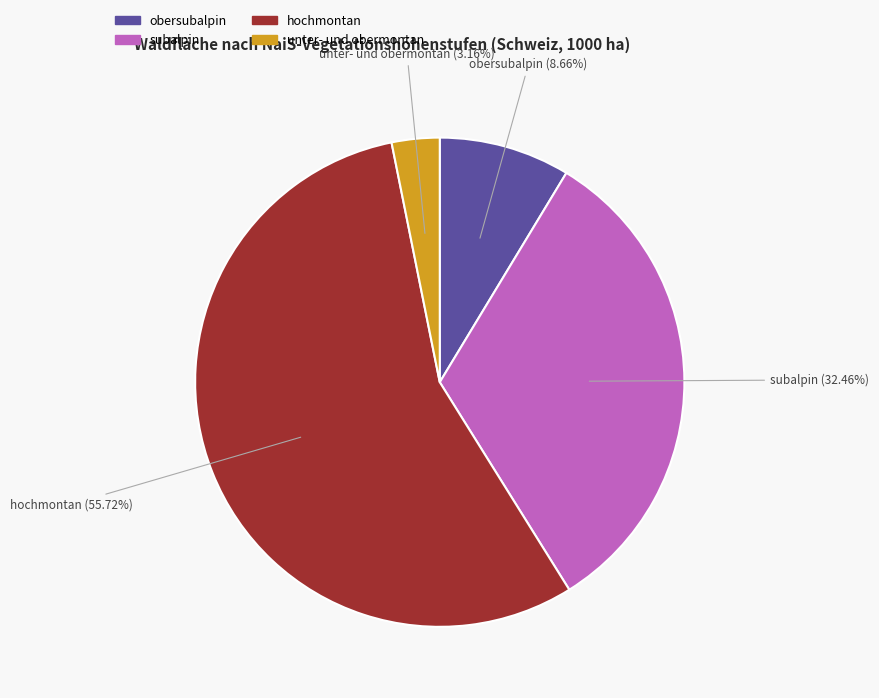

Is there any slice that represents more than half of the pie?

Yes